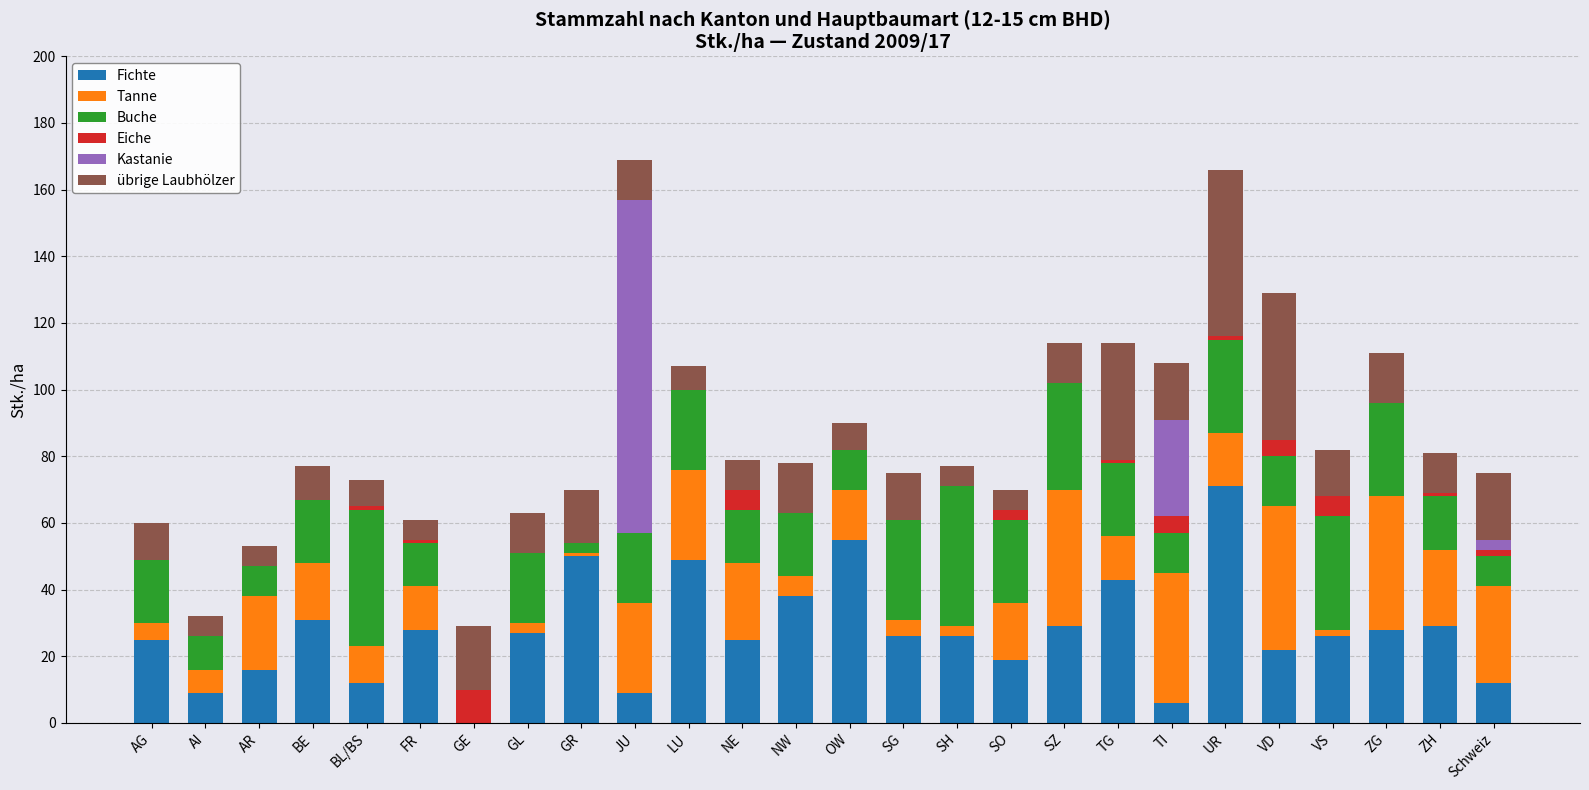

Count the number of categories in the chart.

26